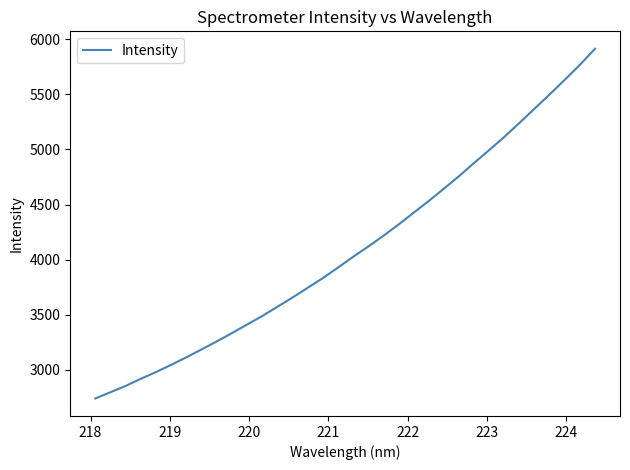

What is the smallest value displayed?

2739.8